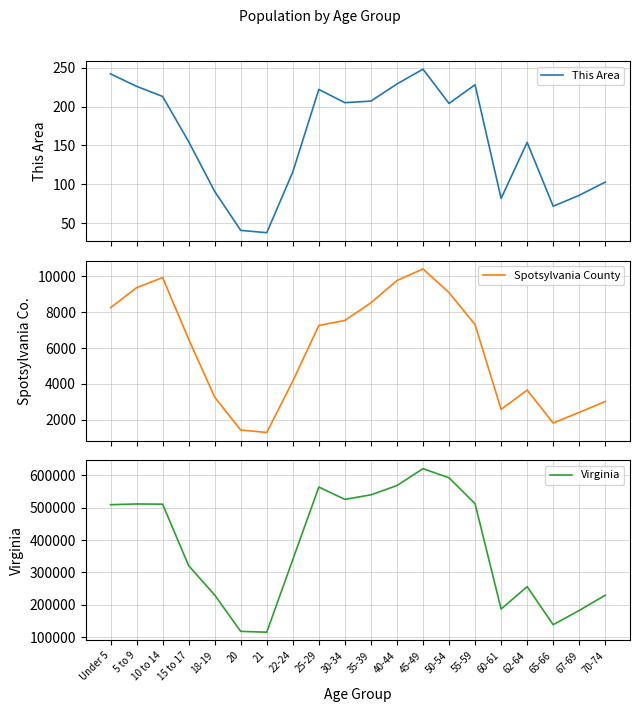

What is the minimum value shown in the chart?

38